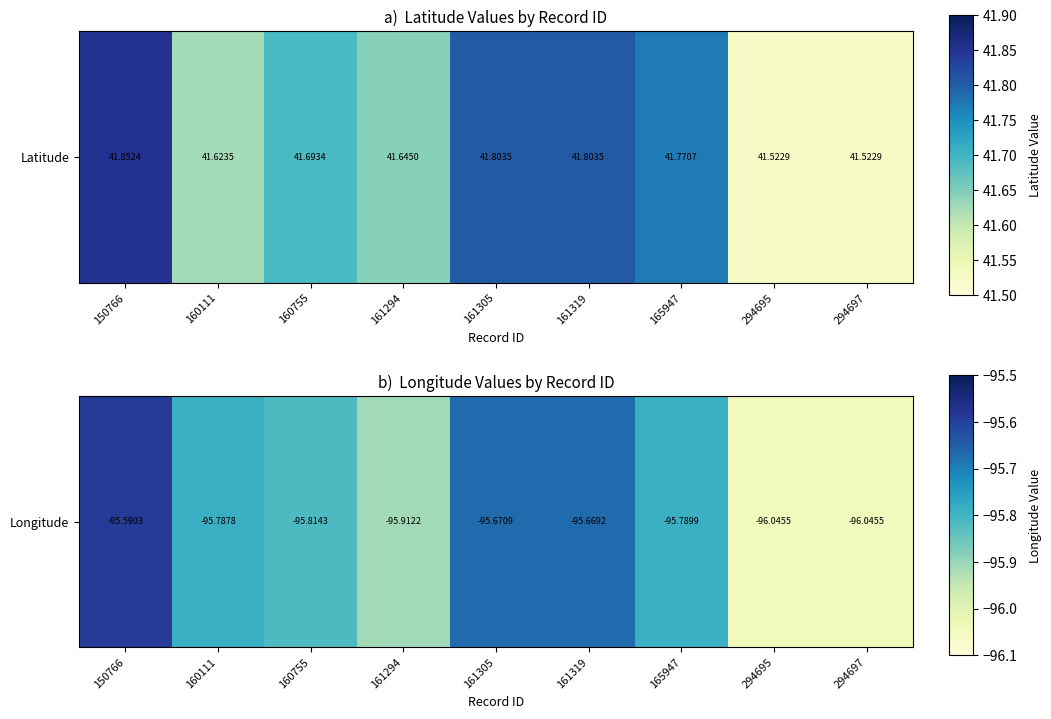

What is the change in value from 160111 to 294697?

-0.3